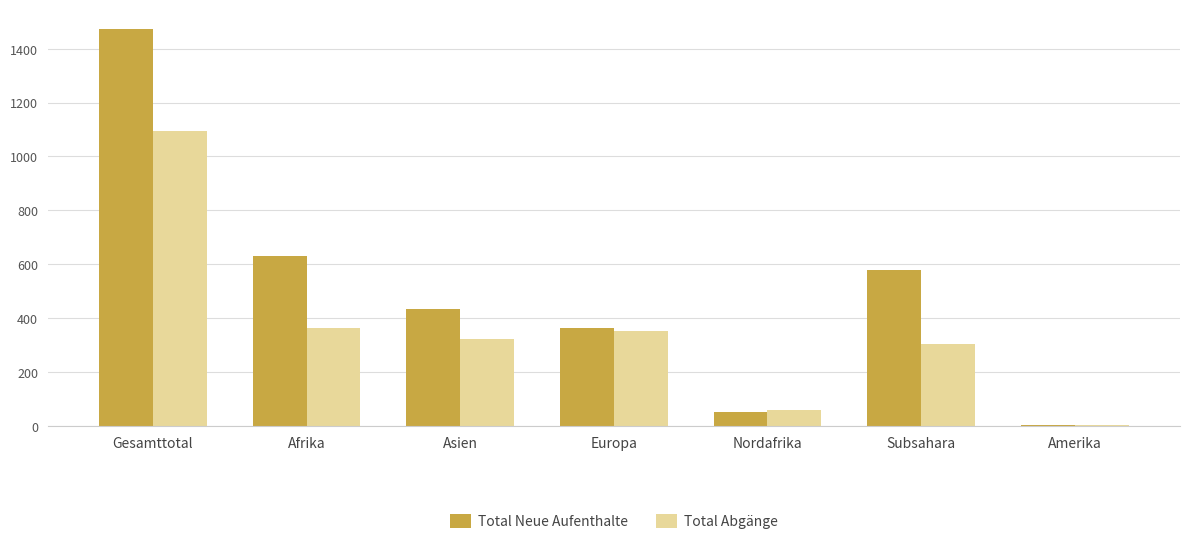

The Total Neue Aufenthalte series shows 629 at Afrika. True or false?

True